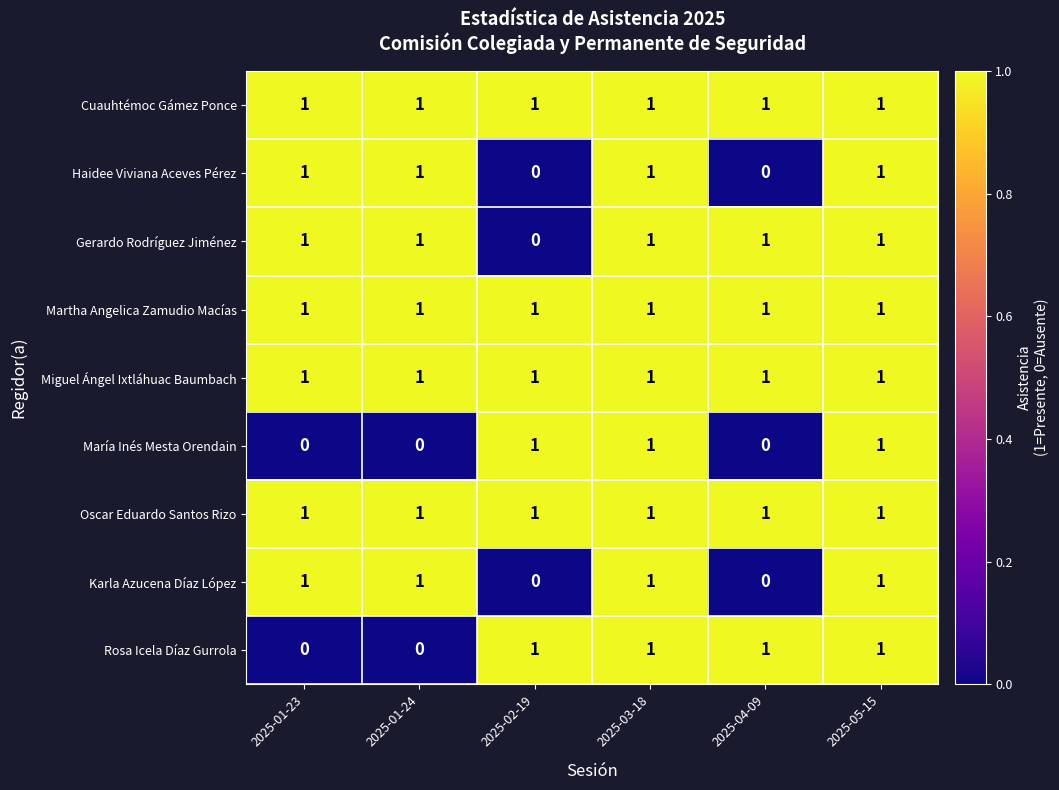

True or false: Haidee Viviana Aceves Pérez has a value of 1 at 2025-03-18.

True